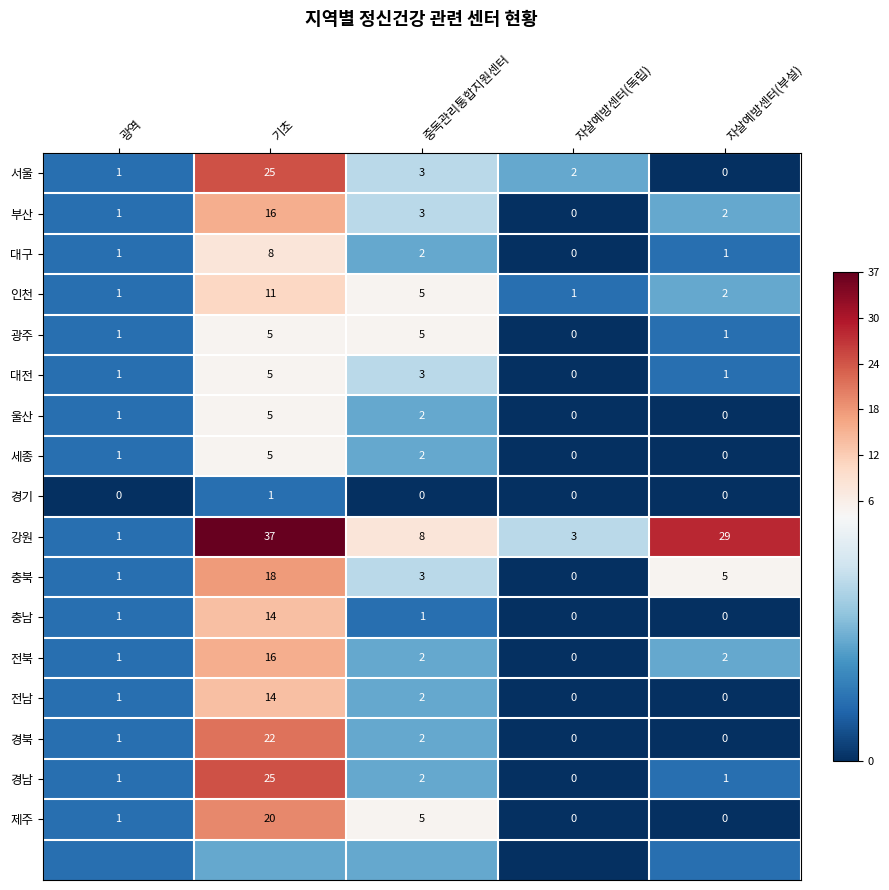

What is the total value across all series at 자살예방센터(독립)?

6